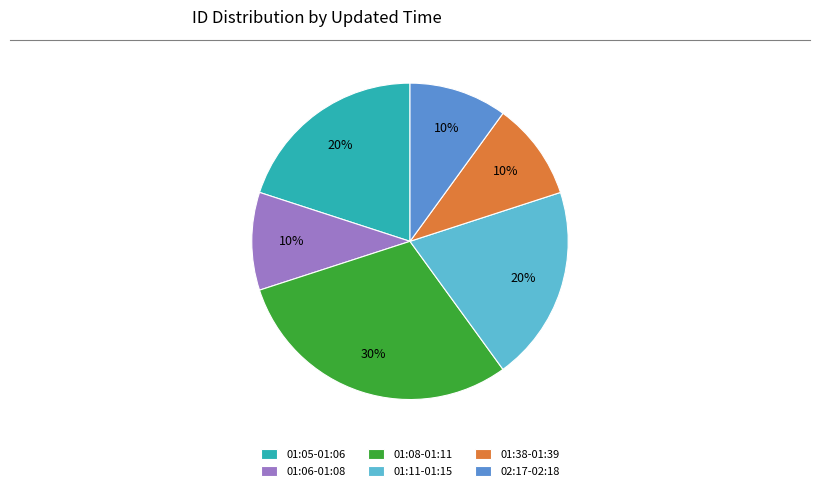

Combined, do 01:38-01:39 and 01:06-01:08 account for over 50%?

No